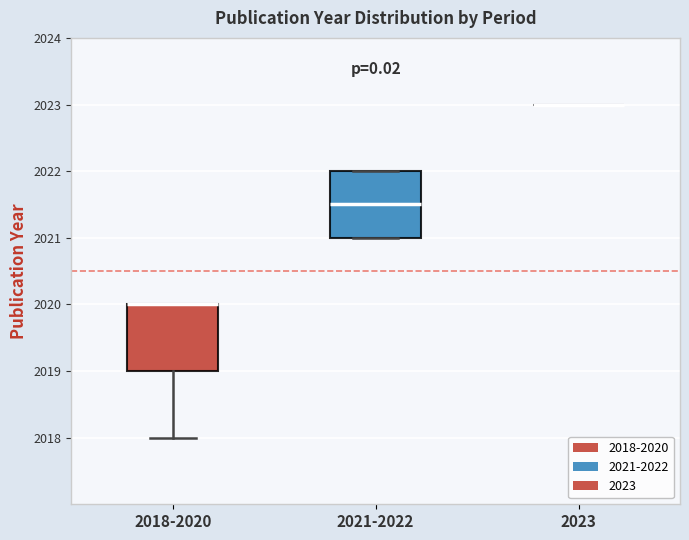

Reading left to right, transcribe this box plot: for each box, give where its median line is, the range the box spans, and where its two whiskers end, as read against the y-axis. The values are not printed on the chart, so give them approximately, as read against the axis.

2018-2020: median 2020.0 (drawn on the box's upper edge), box 2019.0 to 2020.0, whiskers 2018.0 to 2020.0
2021-2022: median 2021.5, box 2021.0 to 2022.0, whiskers 2021.0 to 2022.0
2023: box collapsed to a line at 2023.0, whiskers 2023.0 to 2023.0